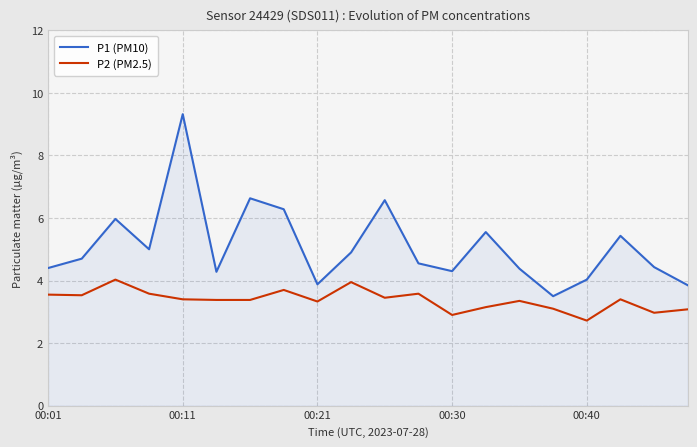

Rank the series by their maximum value, from highest to lowest.

P1 (PM10), P2 (PM2.5)